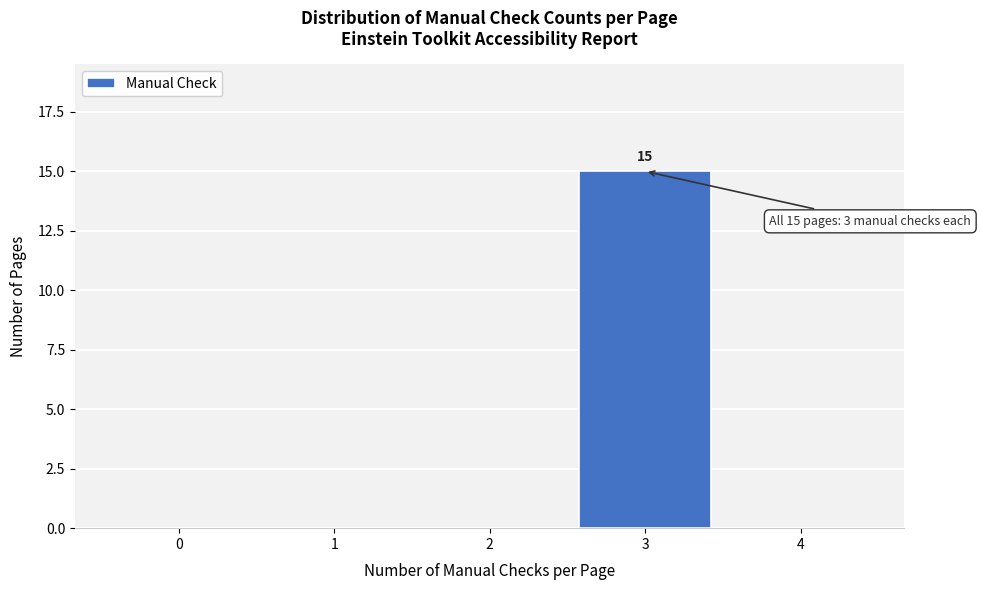

Reading right to left, list all the values displayed in this chart.

4=0	3=15	2=0	1=0	0=0